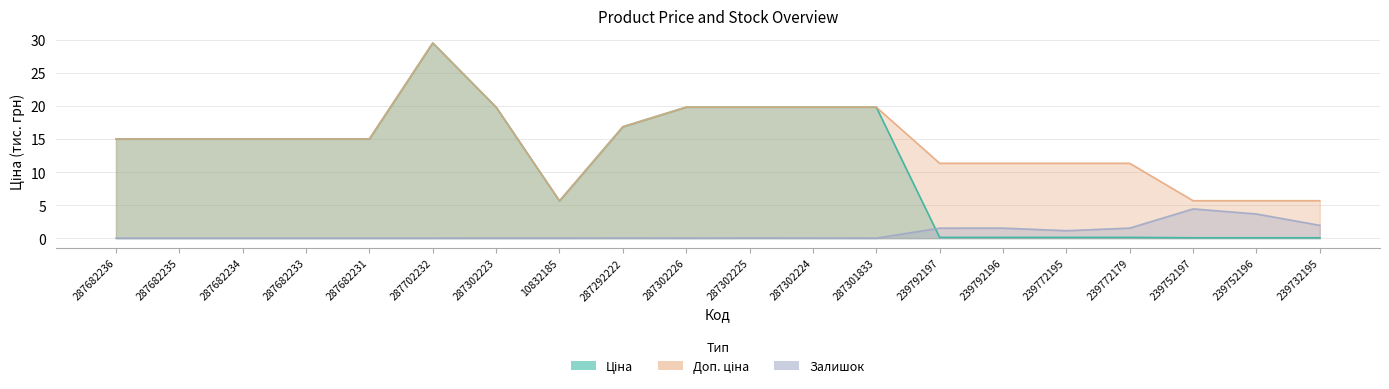

How many times do Залишок and Ціна cross each other?

1